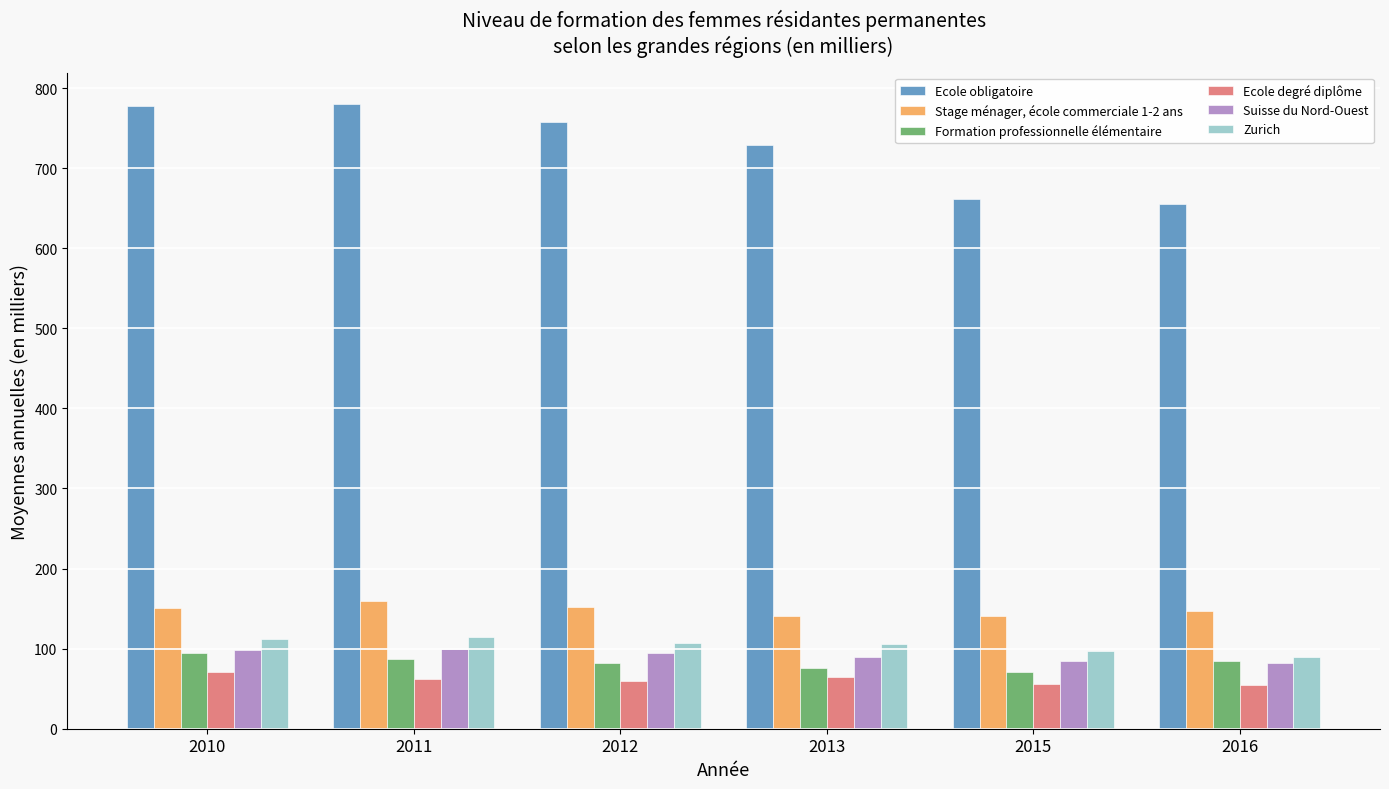

What is the smallest value displayed?

54.8